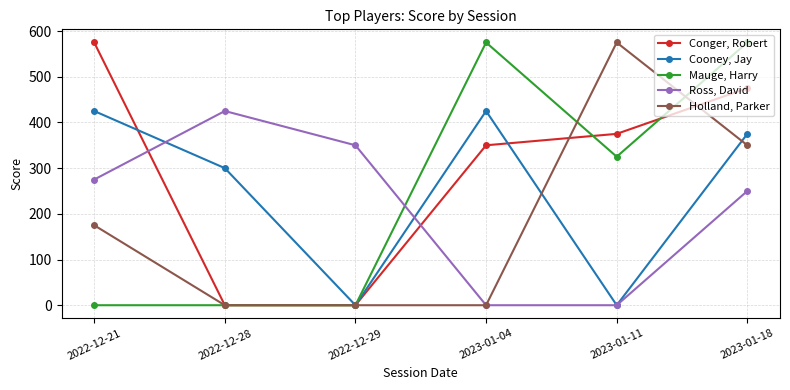

Is this an area chart (filled region under the line)?

No